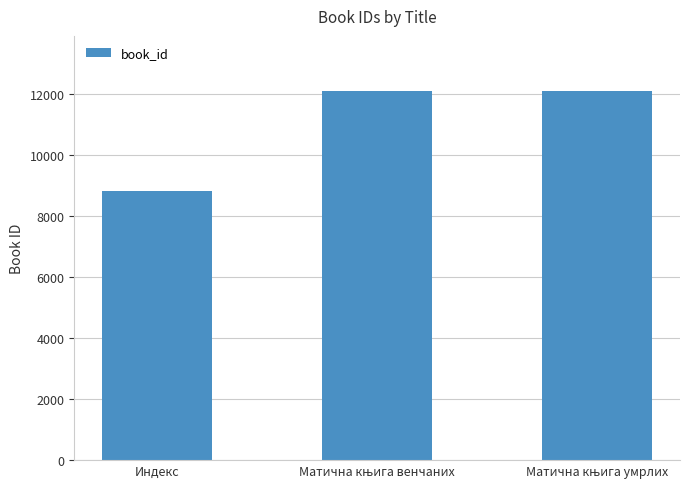

What is the value of the 1st bar from the left?

8832